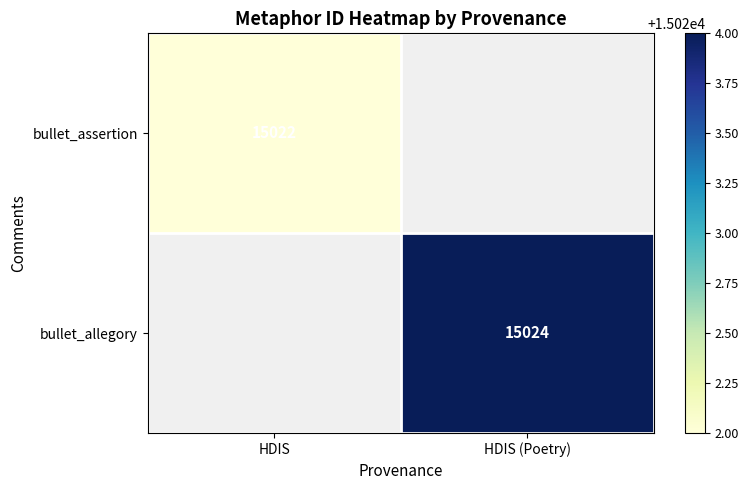

How many distinct data groups are displayed?

2